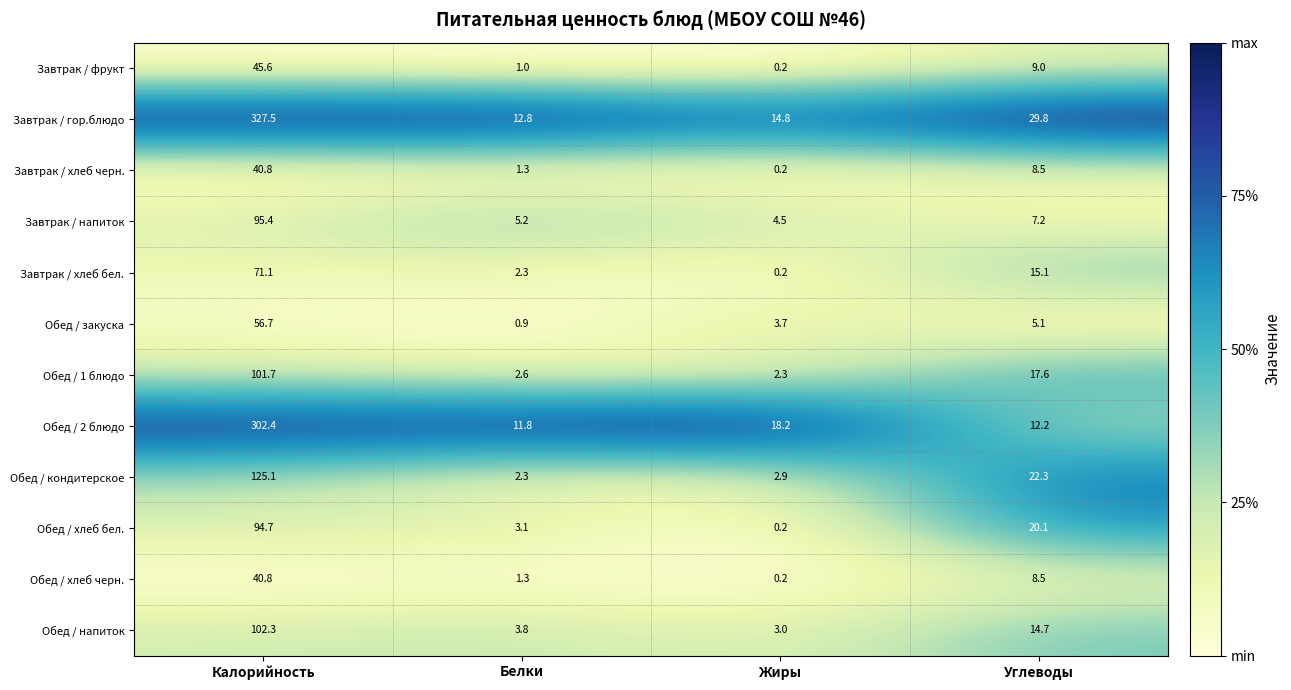

The Завтрак / гор.блюдо series shows 14.8 at Жиры. True or false?

True